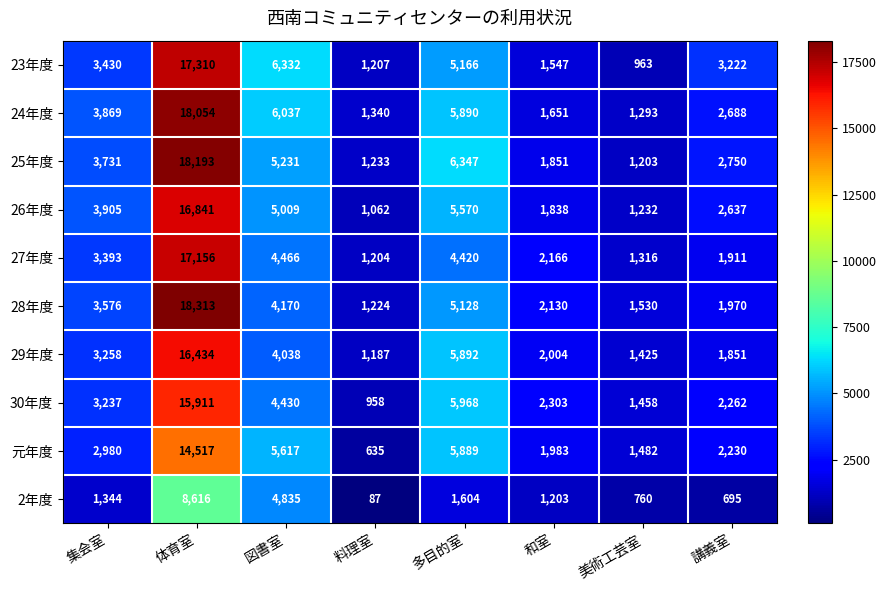

At which category does the chart reach its peak across all series?

体育室